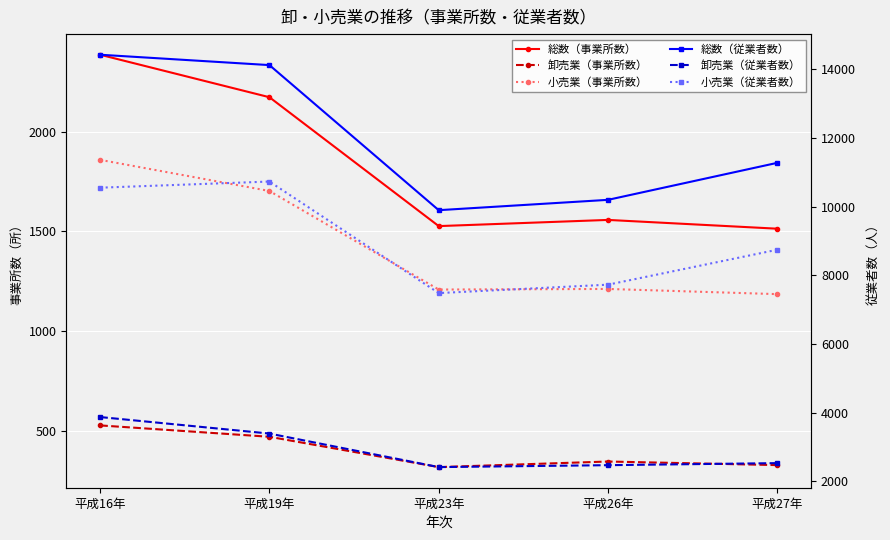

True or false: 卸売業（事業所数） has a value of 318 at 平成23年.

True